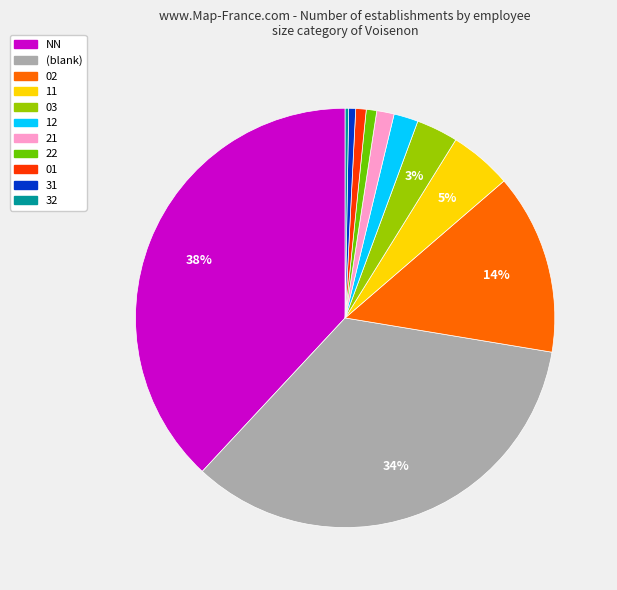

Is there a majority slice in this chart?

No